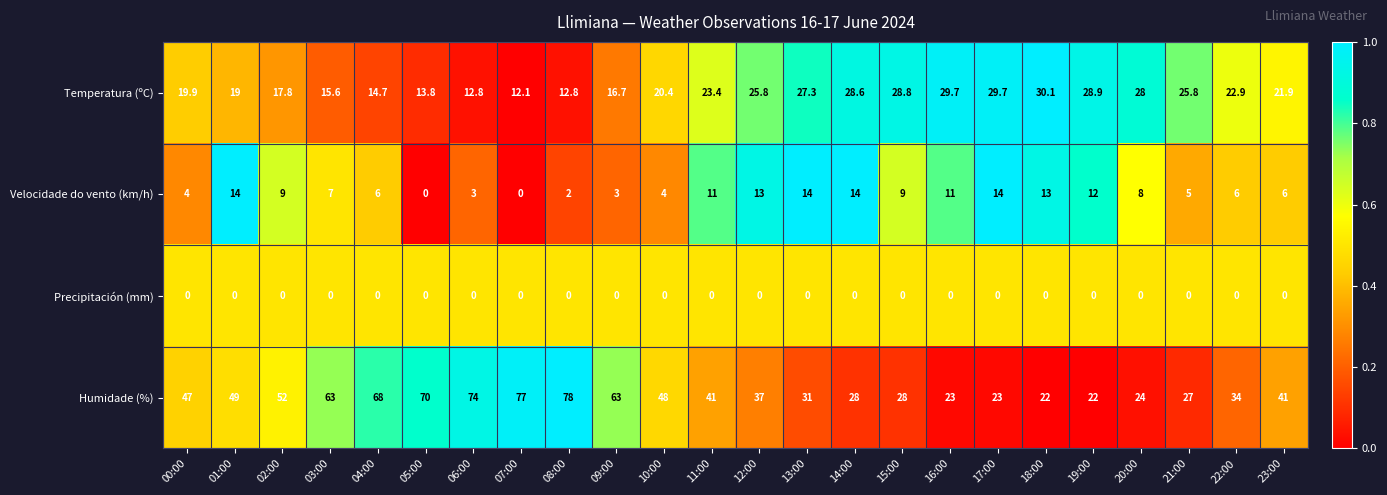

What is the difference between the maximum and minimum values in the Temperatura (ºC) series?

18.0